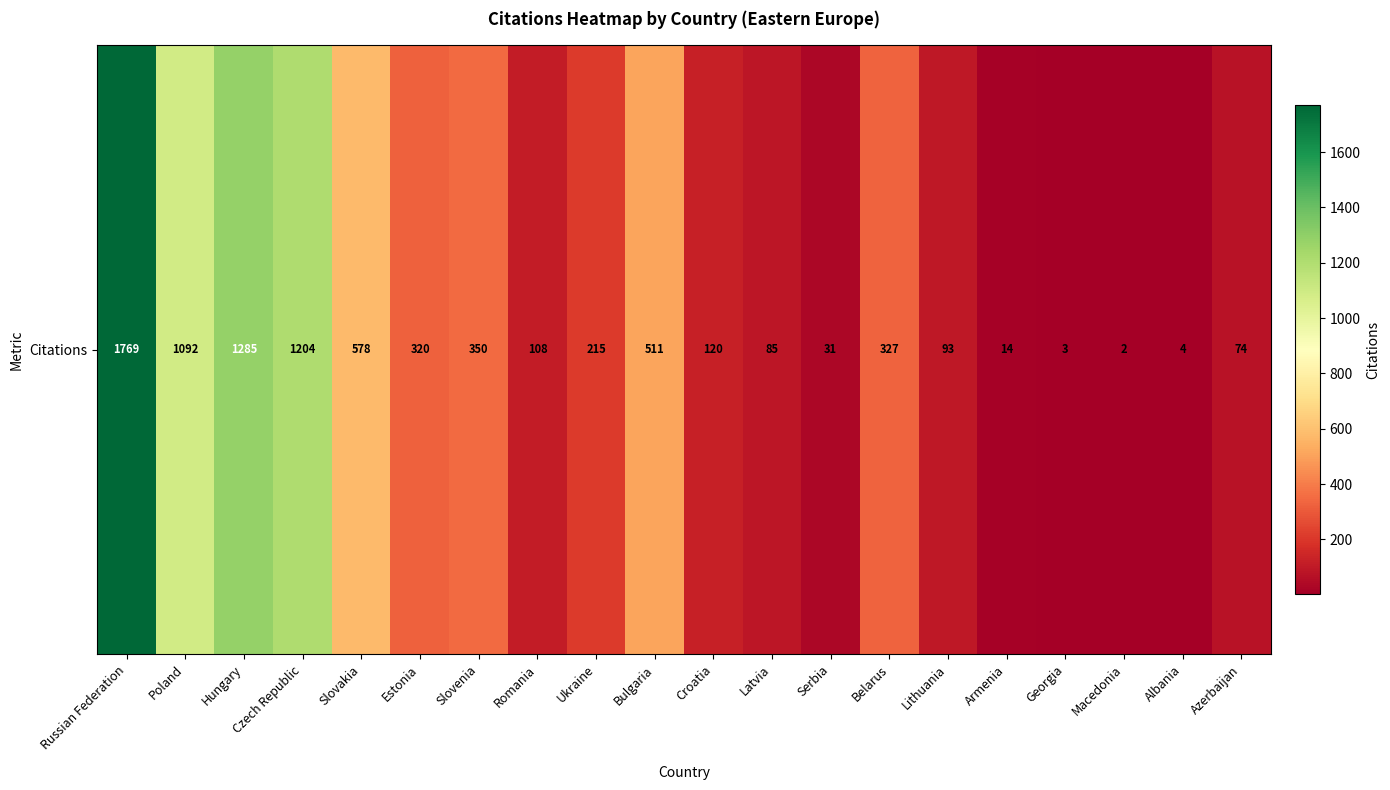

At which label does the data first exceed 215?

Russian Federation